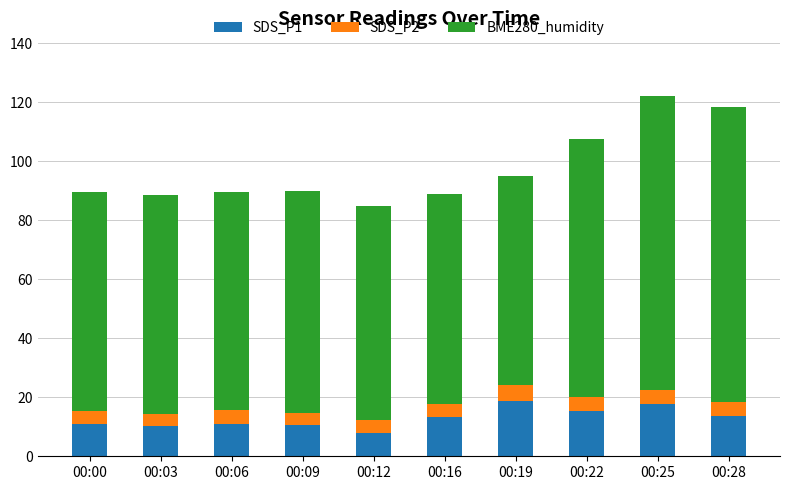

The SDS_P1 series shows 10.9 at 00:06. True or false?

True